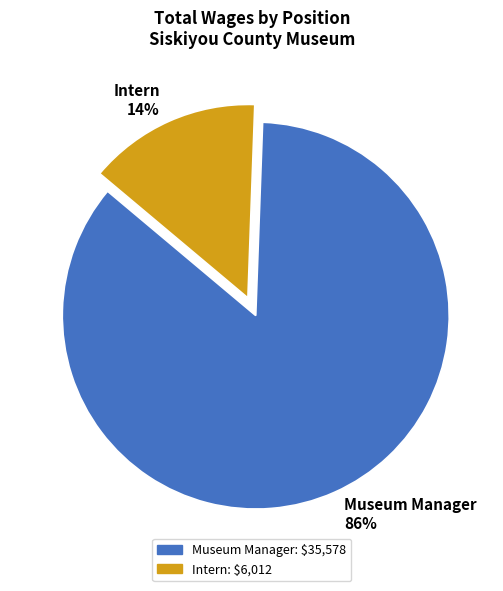

Which slice is the largest?

Museum Manager